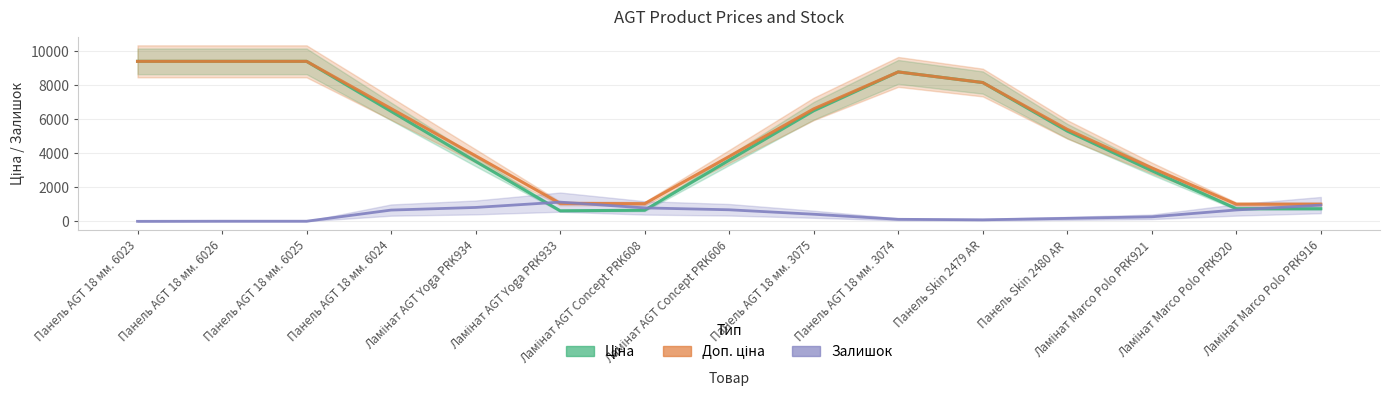

At how many categories does at least one series exceed 224?

15